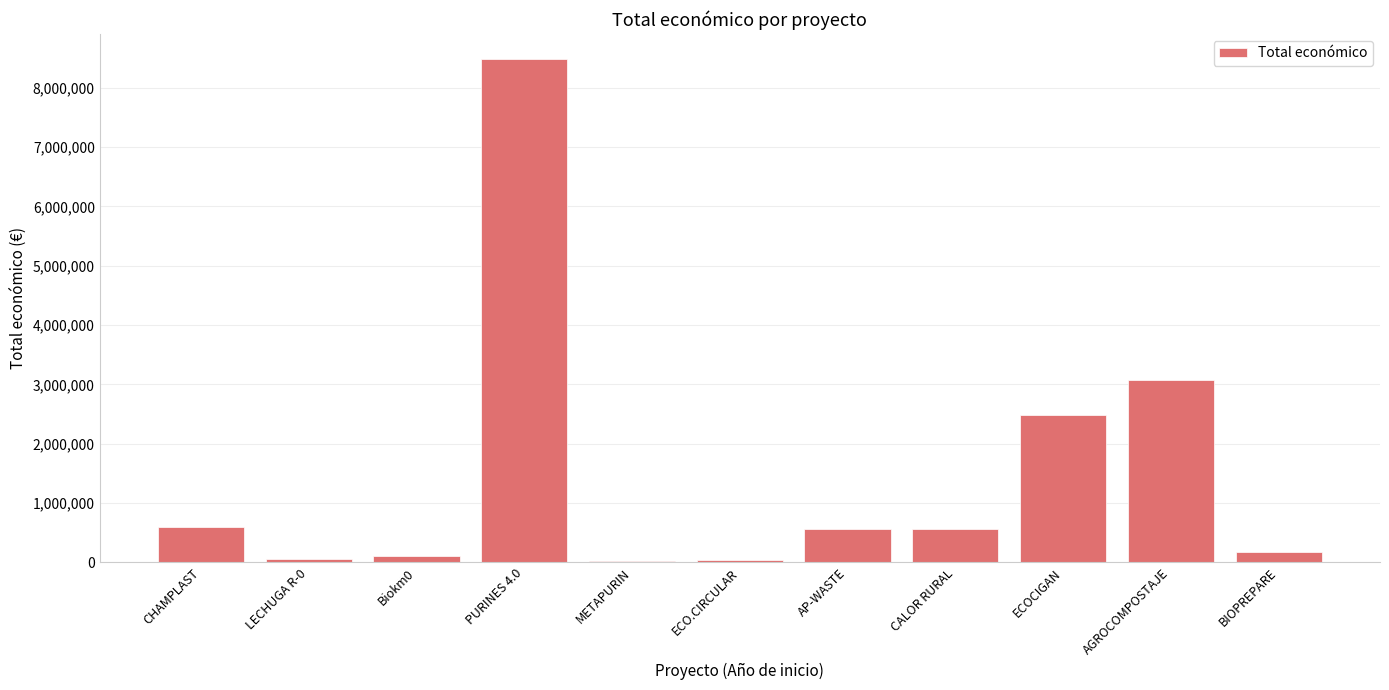

Between BIOPREPARE and AP-WASTE, which is larger?

AP-WASTE